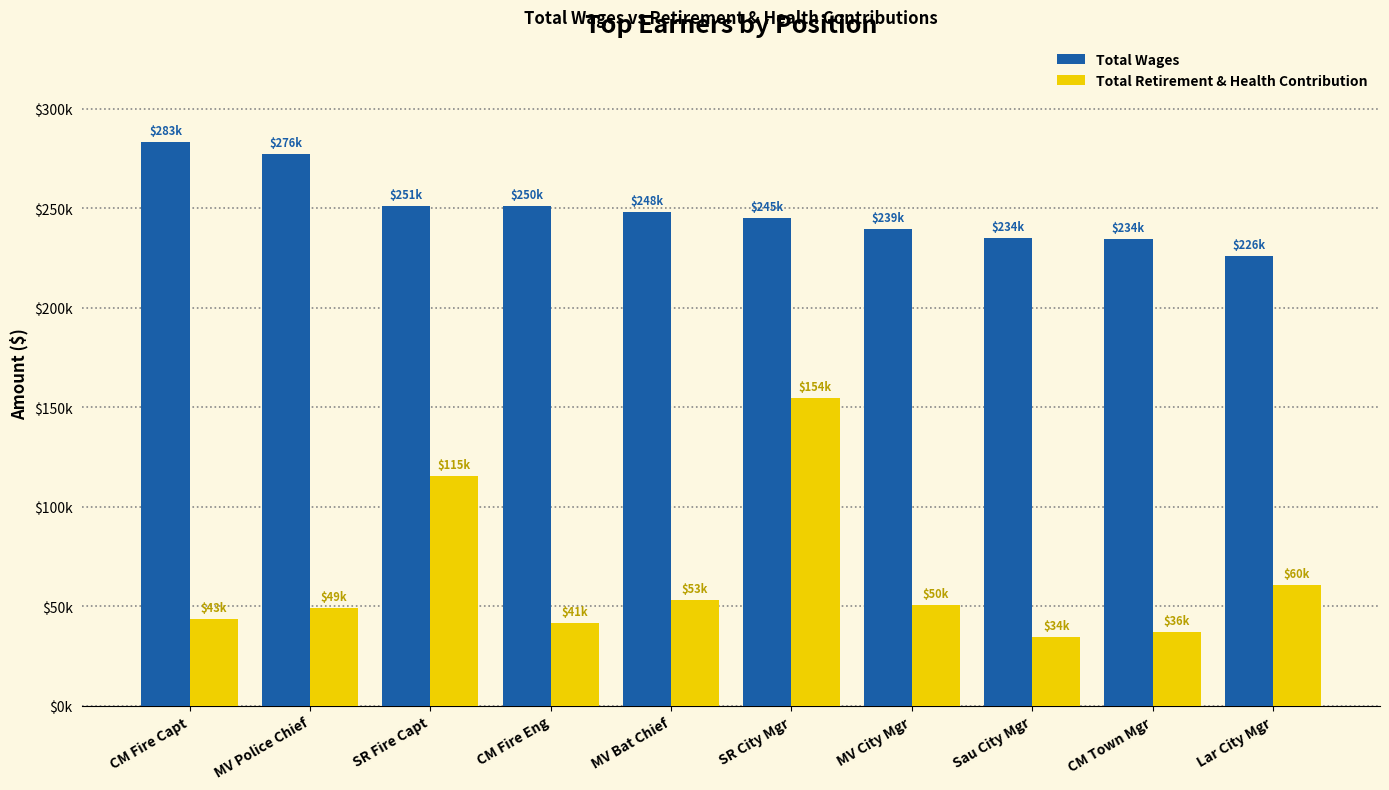

Where does the Total Wages series first go above 248037?

CM Fire Capt